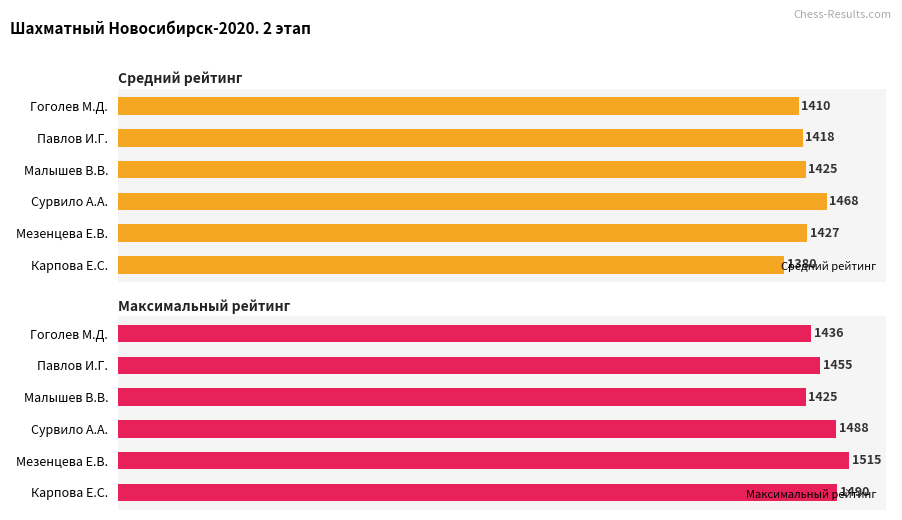

What is the greatest value displayed?

1515.0